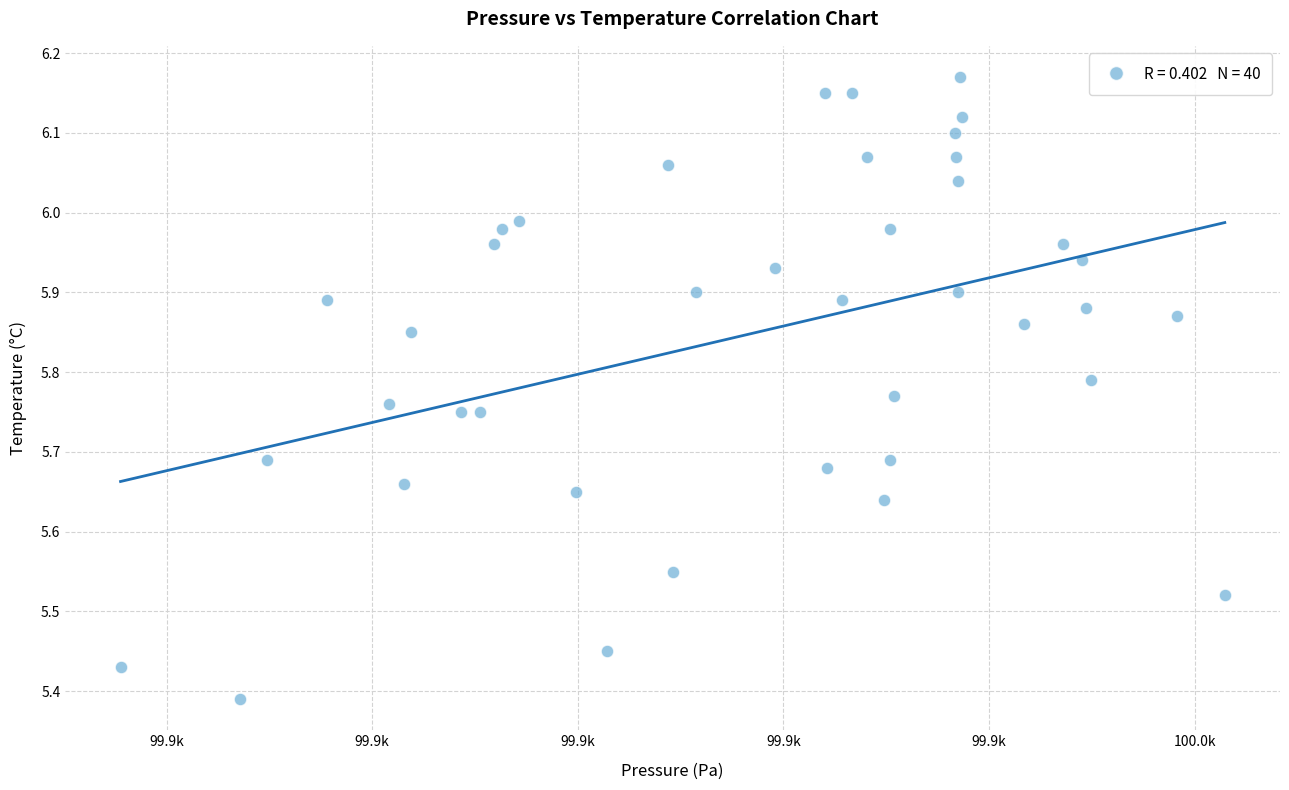

What is the range of X values (max minus min)?

107.4